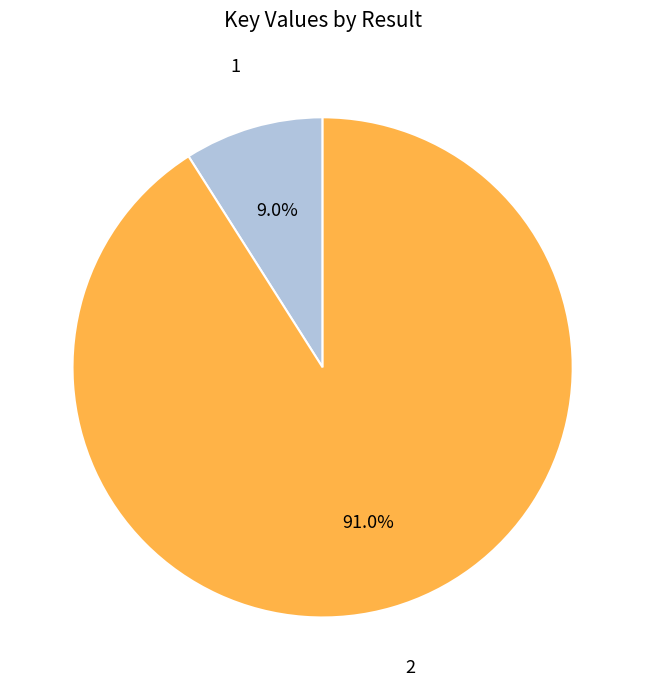

What percentage is the 2 slice, to the nearest percent?

91%